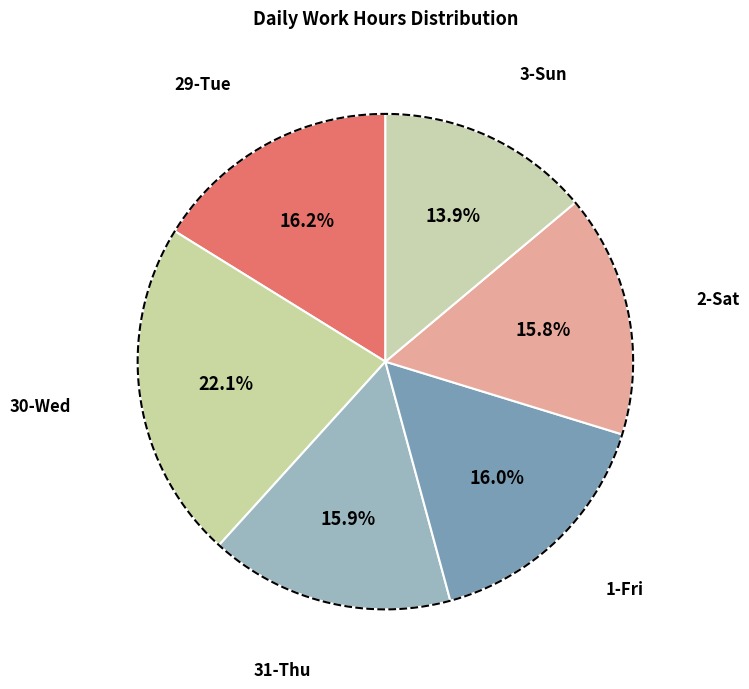

Do 2-Sat and 1-Fri together represent more than half of the pie?

No